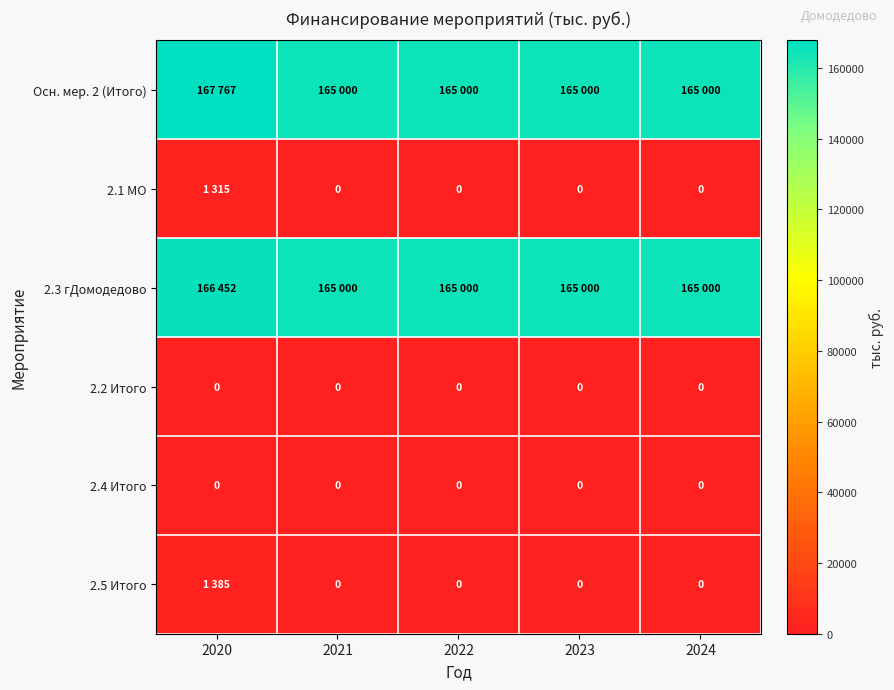

Which category has the lowest value in the 2.1 МО series?

2021